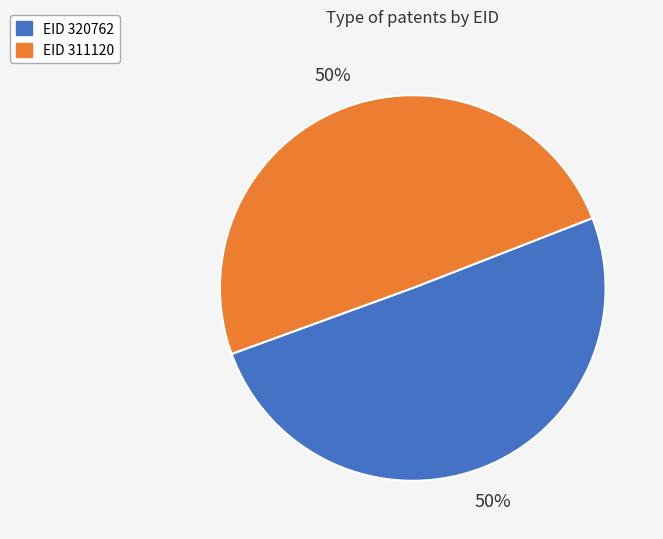

To the nearest percent, what portion does EID 311120 represent?

50%